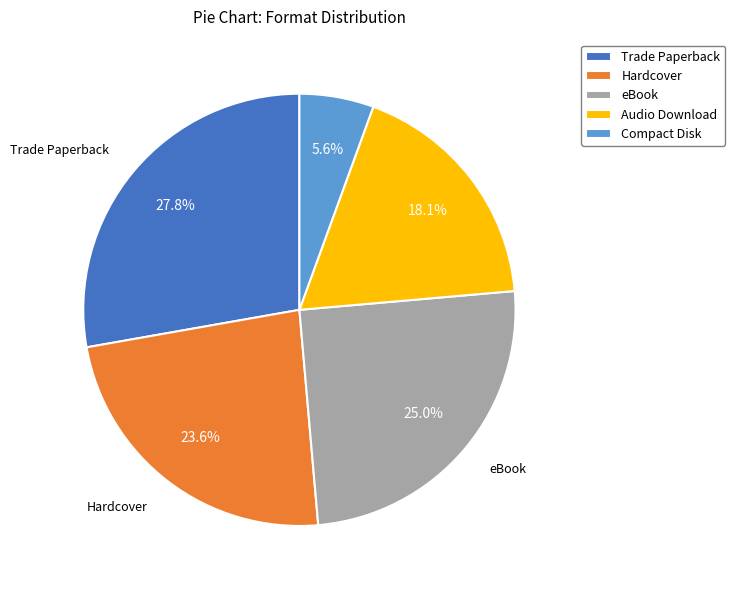

How many segments does this pie chart have?

5